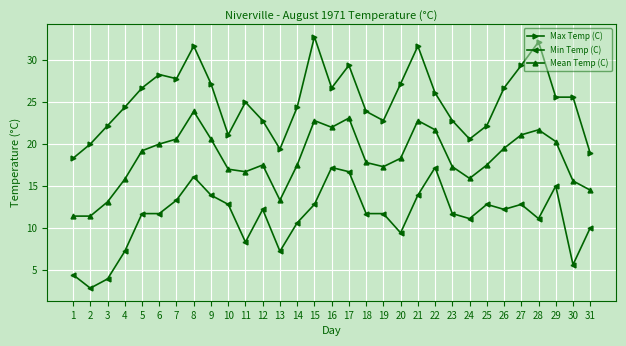

Does the chart display data point markers on the line(s)?

Yes